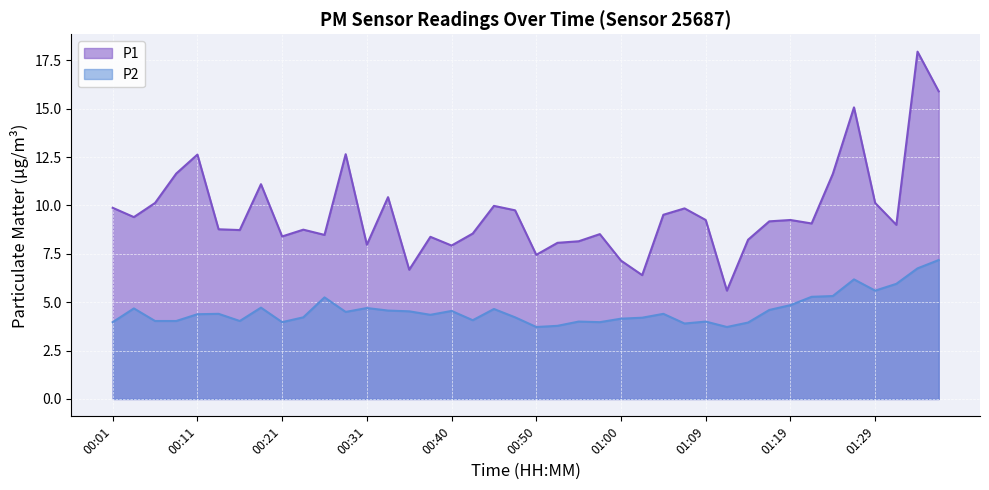

True or false: P1 and P2 cross at least once.

False